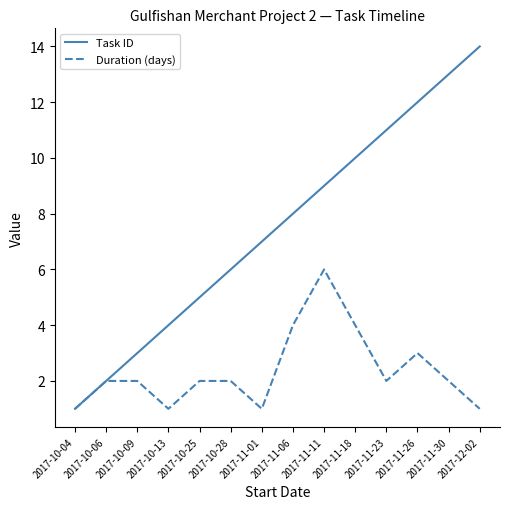

How many lines are shown in the chart?

2